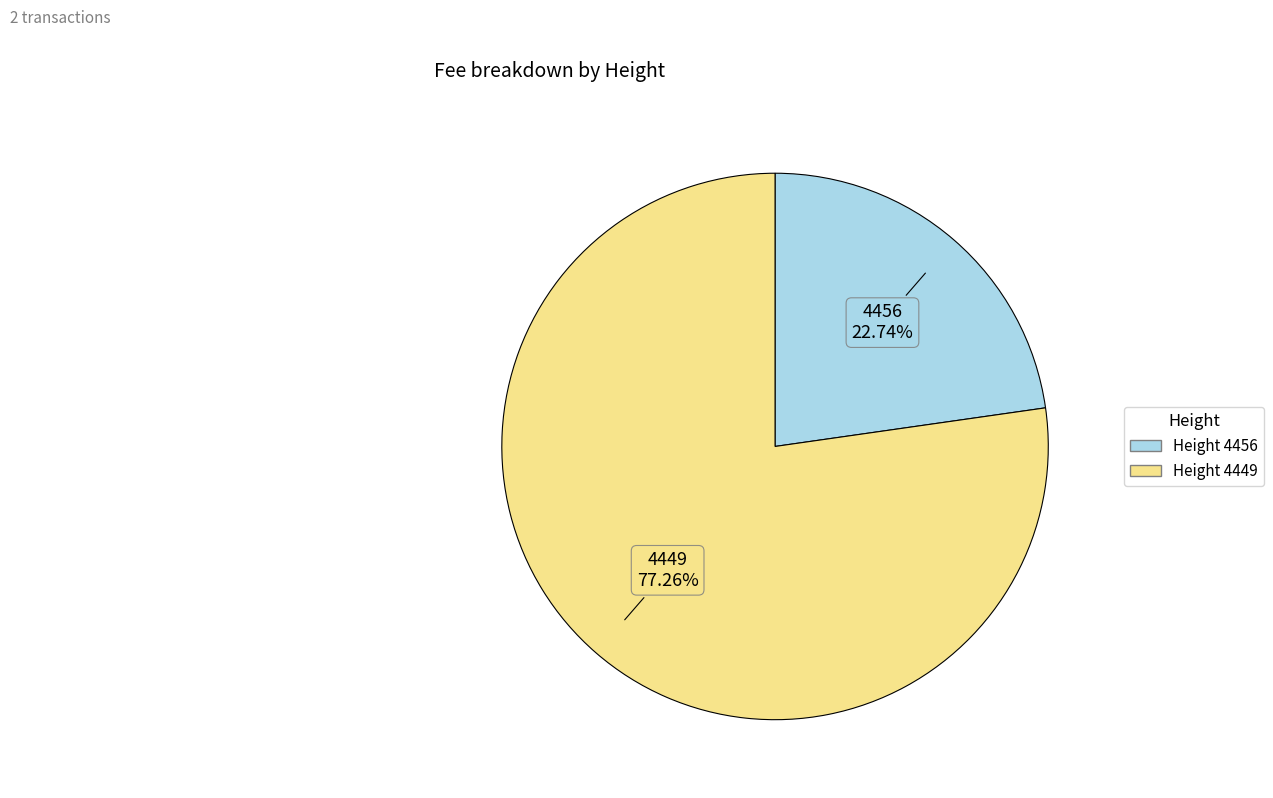

How many slices are in this pie chart?

2